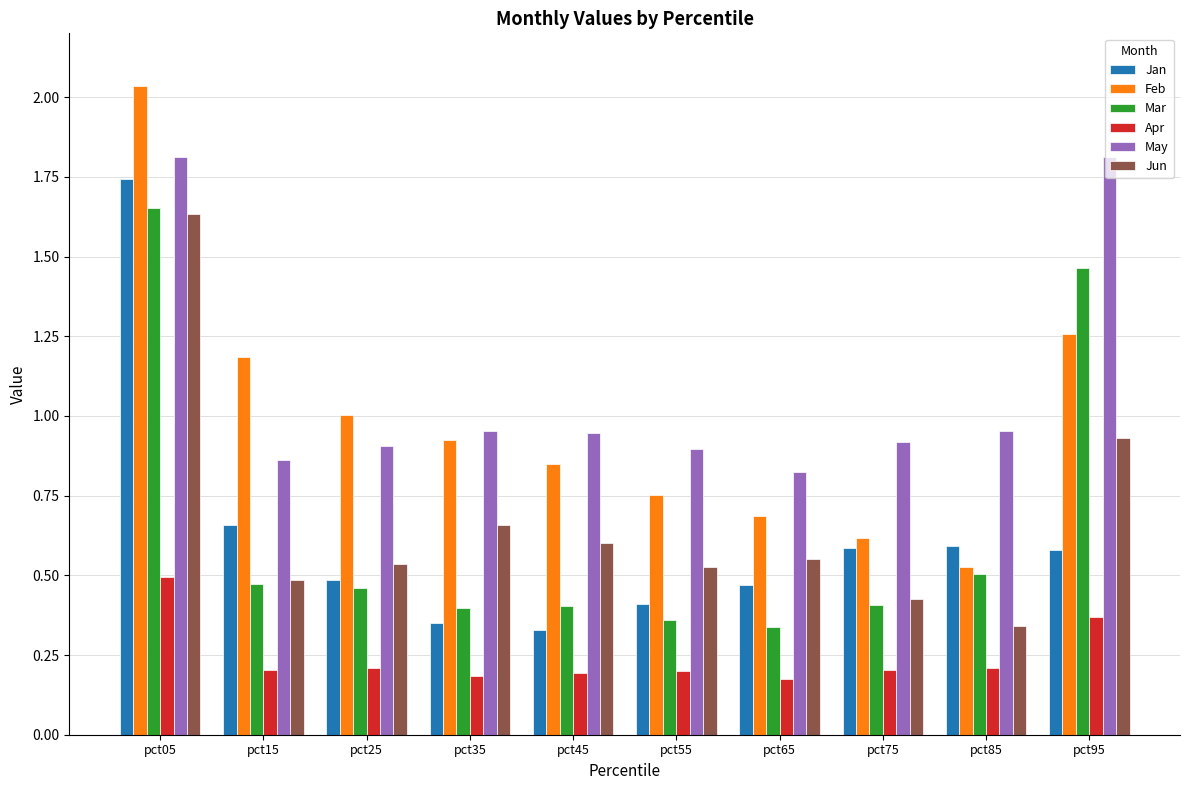

Is the value of Jan at pct35 greater than the value of Apr at pct25?

Yes